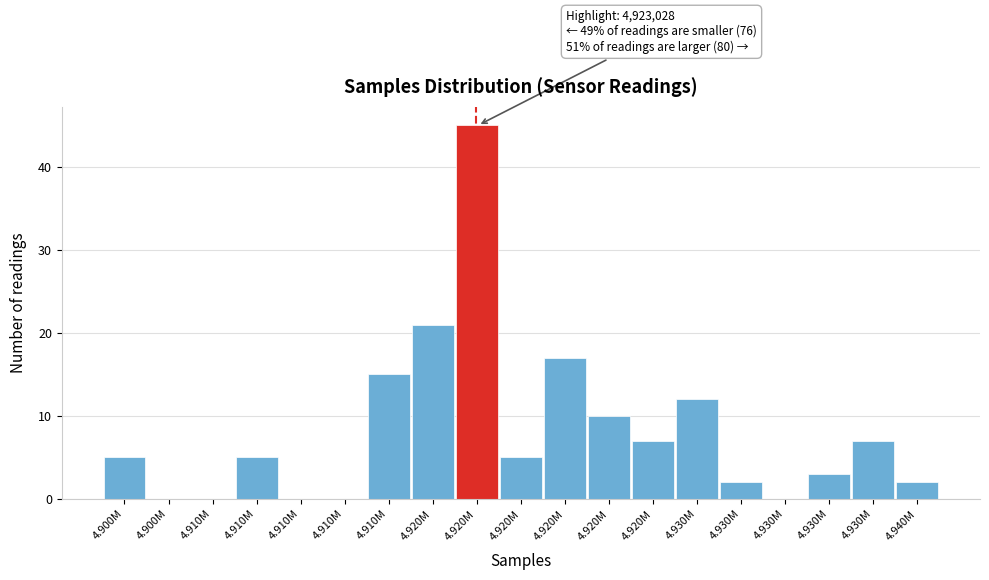

How many series are shown in this chart?

1